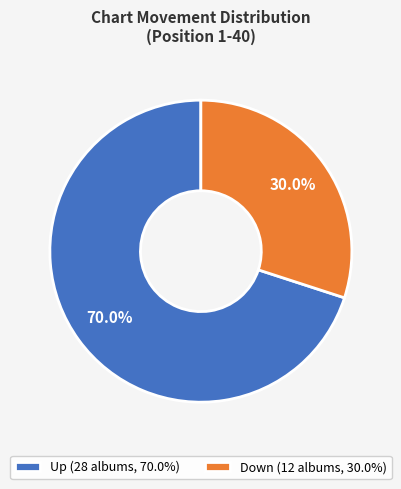

What percentage do Down (12 albums, 30.0%) and Up (28 albums, 70.0%) together represent?

100.0%